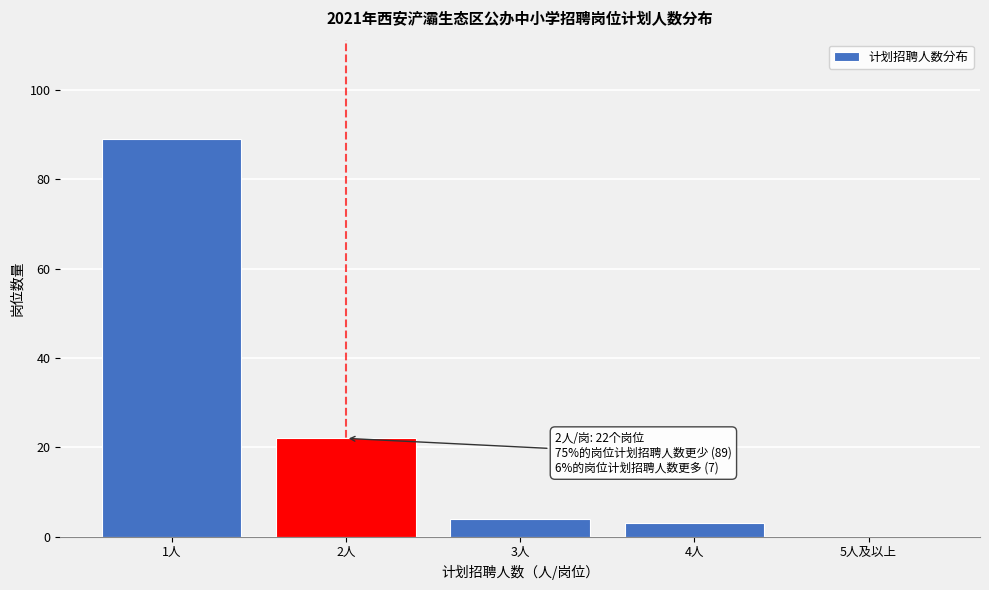

Reading left to right, extract all data points from this chart.

1人=89	2人=22	3人=4	4人=3	5人及以上=0